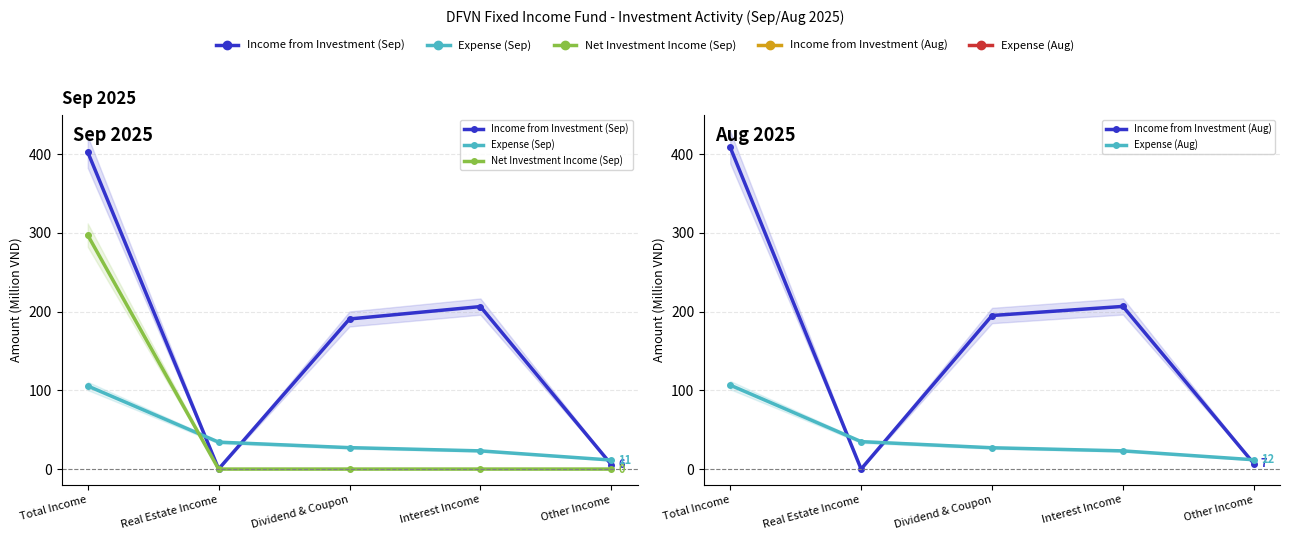

At which category does Income from Investment (Sep) reach its first local valley?

Real Estate Income